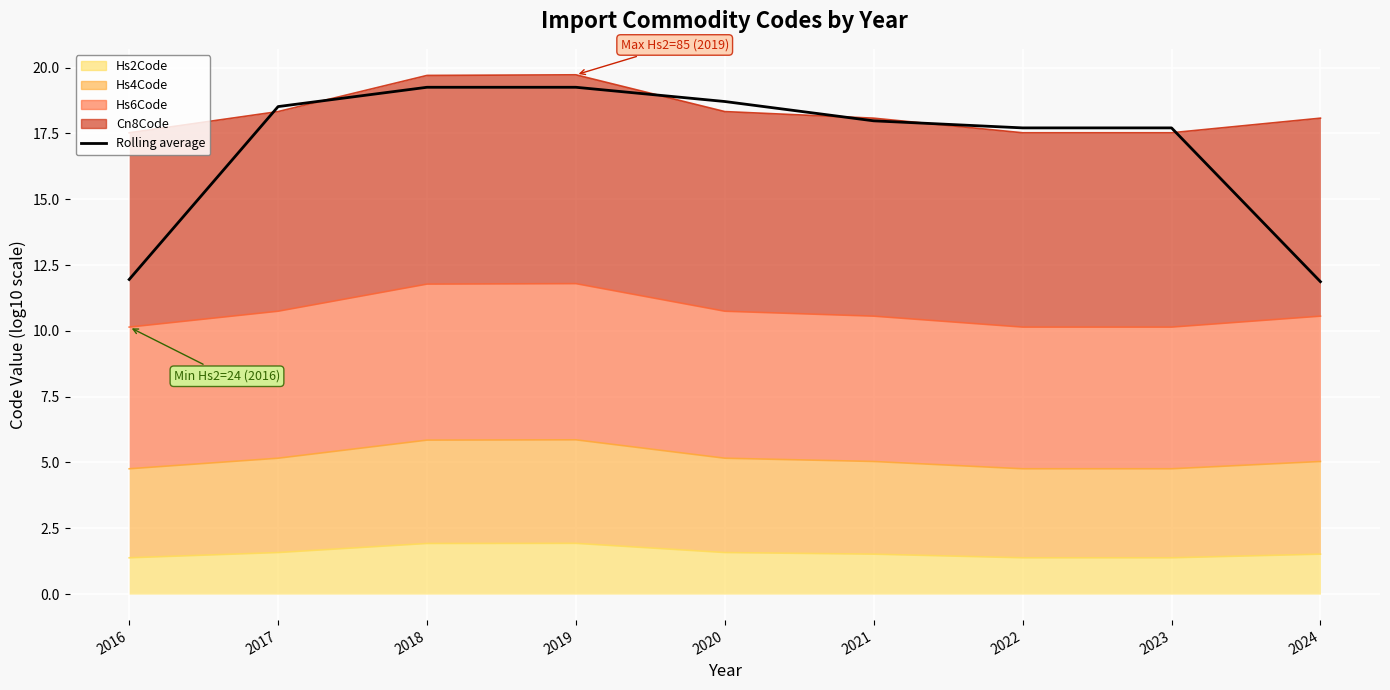

Where does the data first go above 17?

2017